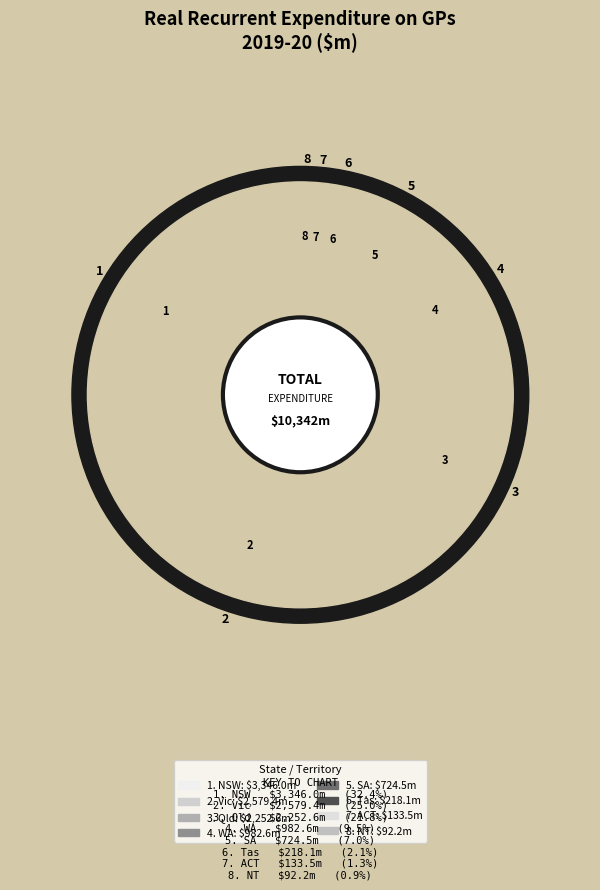

What is the ratio of the value at WA to the value at NT?

10.7